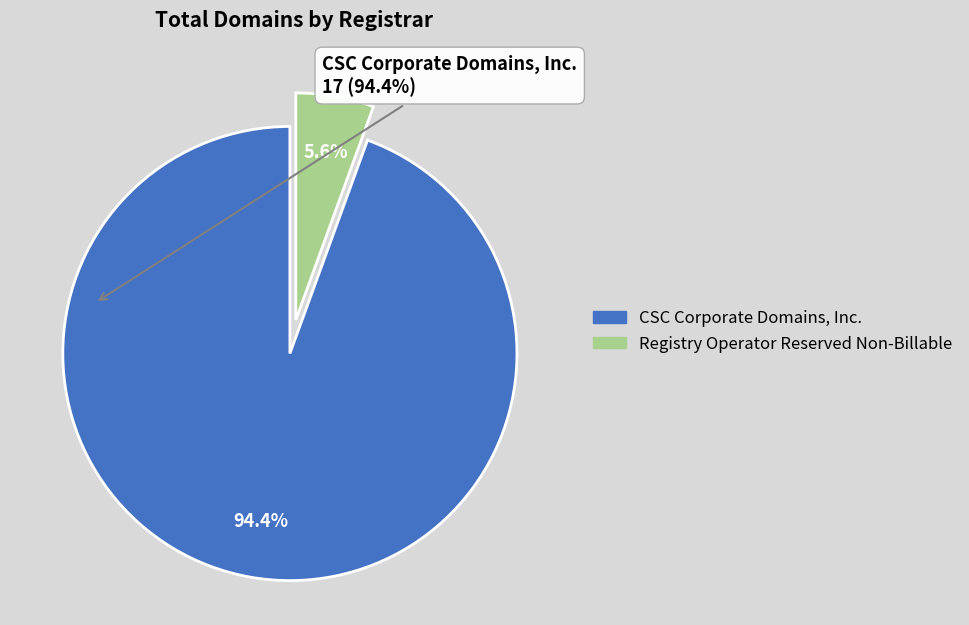

Is there any slice that represents more than half of the pie?

Yes